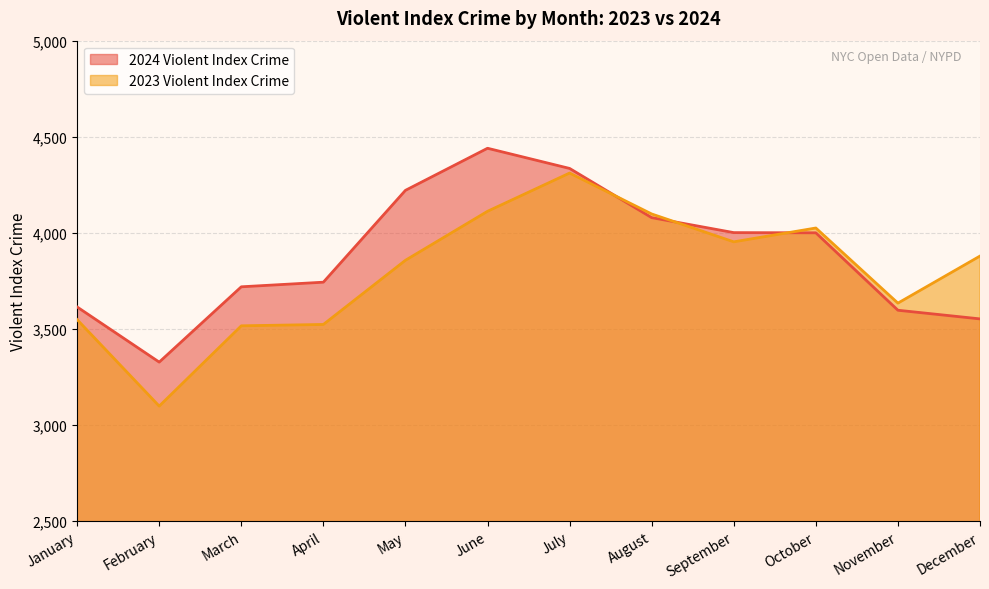

How many interior local valleys does the 2024 Violent Index Crime series have?

1